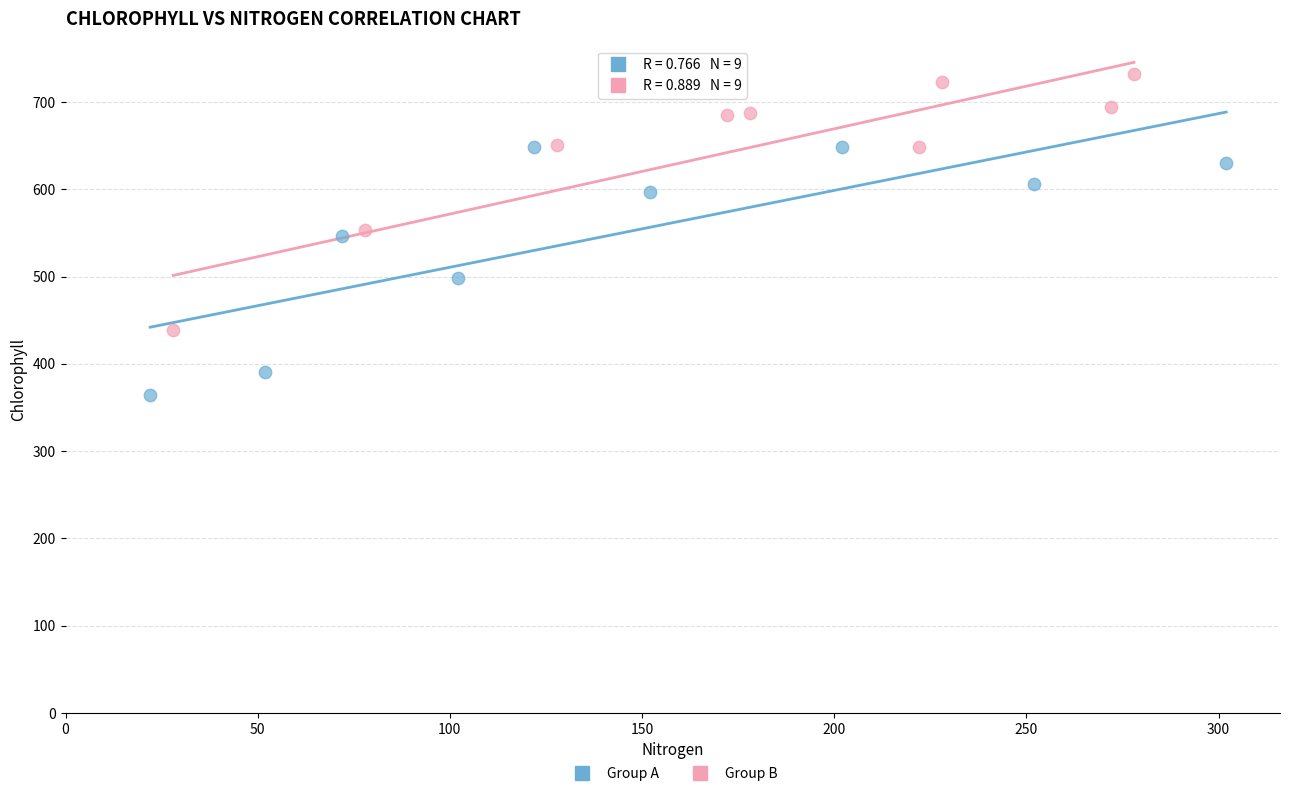

Which series contains the highest Y value?

Group B